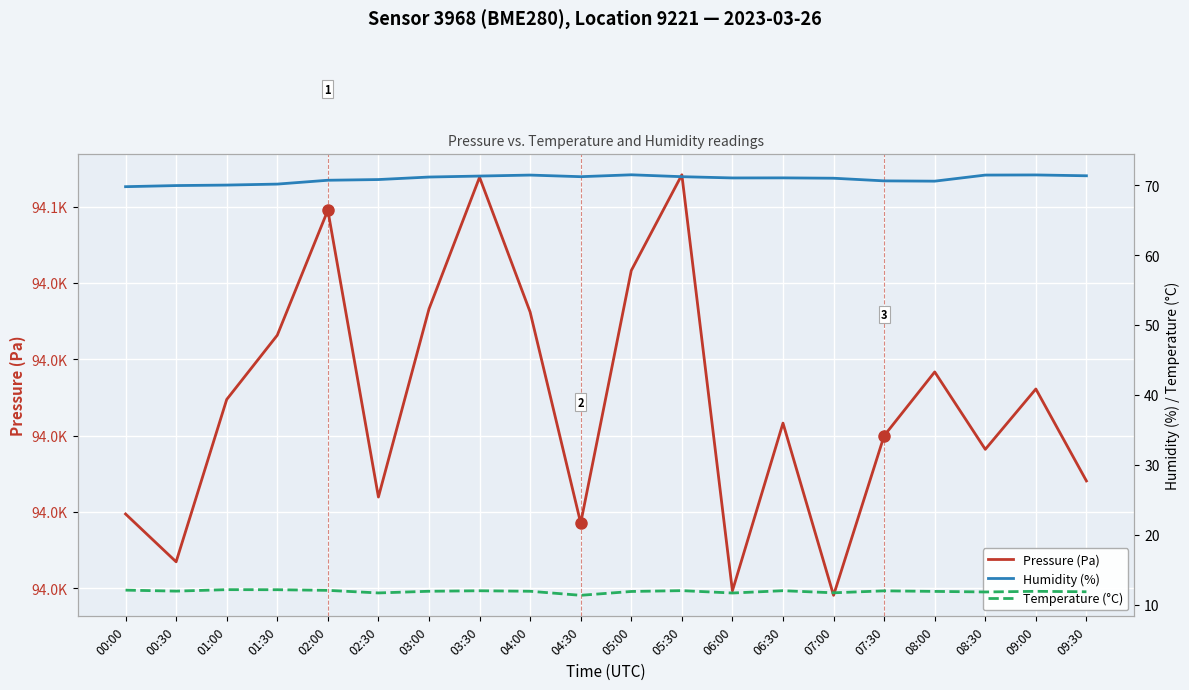

Reading left to right, list all the values displayed in this chart.

Pressure (Pa): 00:00=93979.5	00:30=93966.9	01:00=94009.5	01:30=94026.3	02:00=94059.1	02:30=93983.9	03:00=94033.2	03:30=94067.7	04:00=94032.4	04:30=93977.1	05:00=94043.2	05:30=94068.3	06:00=93959.3	06:30=94003.3	07:00=93958.2	07:30=94000.0	08:00=94016.7	08:30=93996.4	09:00=94012.2	09:30=93988.1
Humidity (%): 00:00=69.8	00:30=69.9	01:00=70.0	01:30=70.2	02:00=70.7	02:30=70.8	03:00=71.2	03:30=71.3	04:00=71.4	04:30=71.2	05:00=71.5	05:30=71.2	06:00=71.0	06:30=71.0	07:00=71.0	07:30=70.6	08:00=70.6	08:30=71.4	09:00=71.5	09:30=71.3
Temperature (°C): 00:00=12.1	00:30=11.9	01:00=12.1	01:30=12.1	02:00=12.0	02:30=11.7	03:00=11.9	03:30=12.0	04:00=11.9	04:30=11.3	05:00=11.9	05:30=12.0	06:00=11.7	06:30=12.0	07:00=11.7	07:30=12.0	08:00=11.9	08:30=11.8	09:00=11.9	09:30=11.8